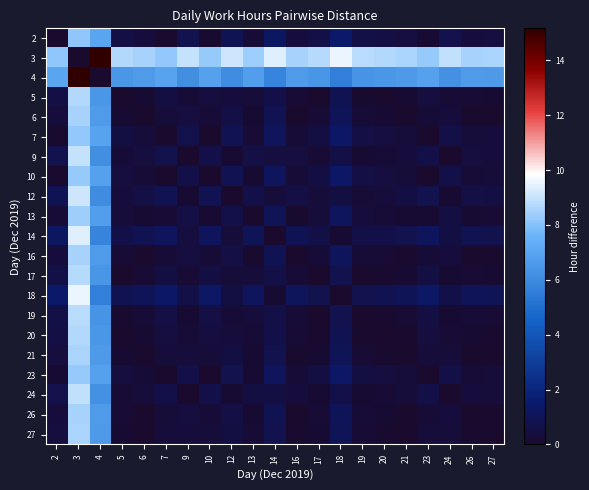

What is the difference between the highest and lowest values at 2?

8.1